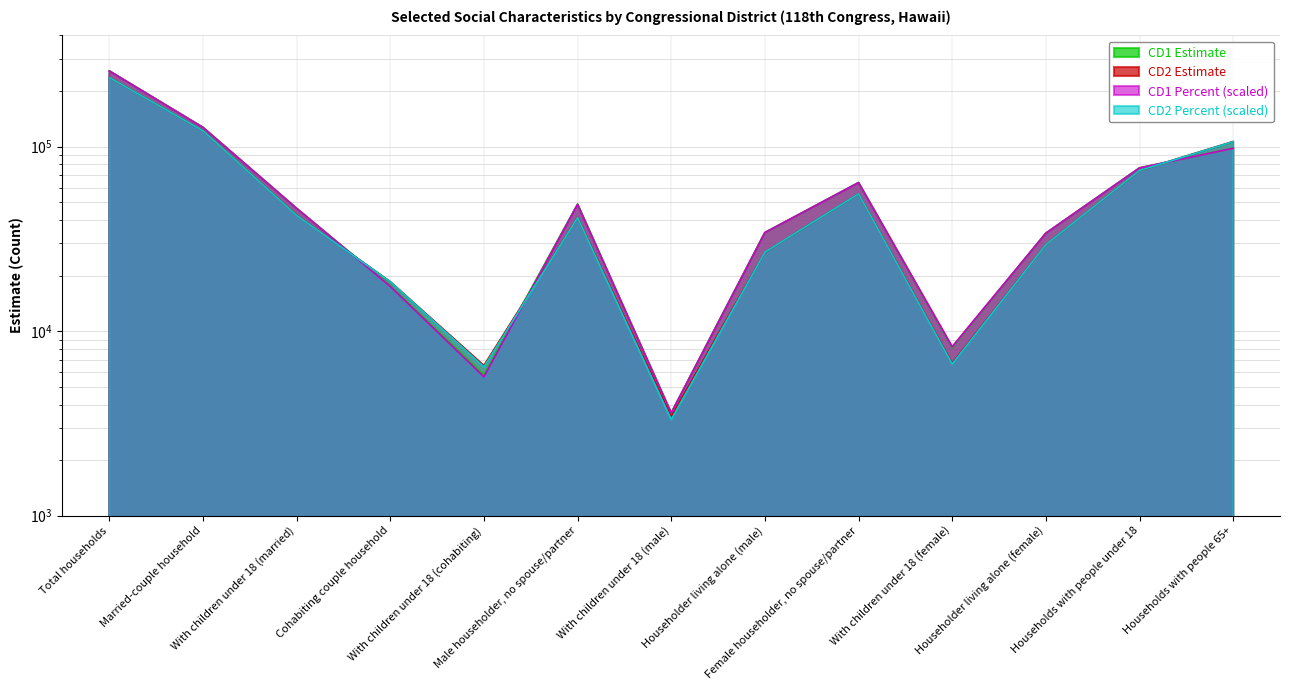

What is the smallest value displayed?

3318.1